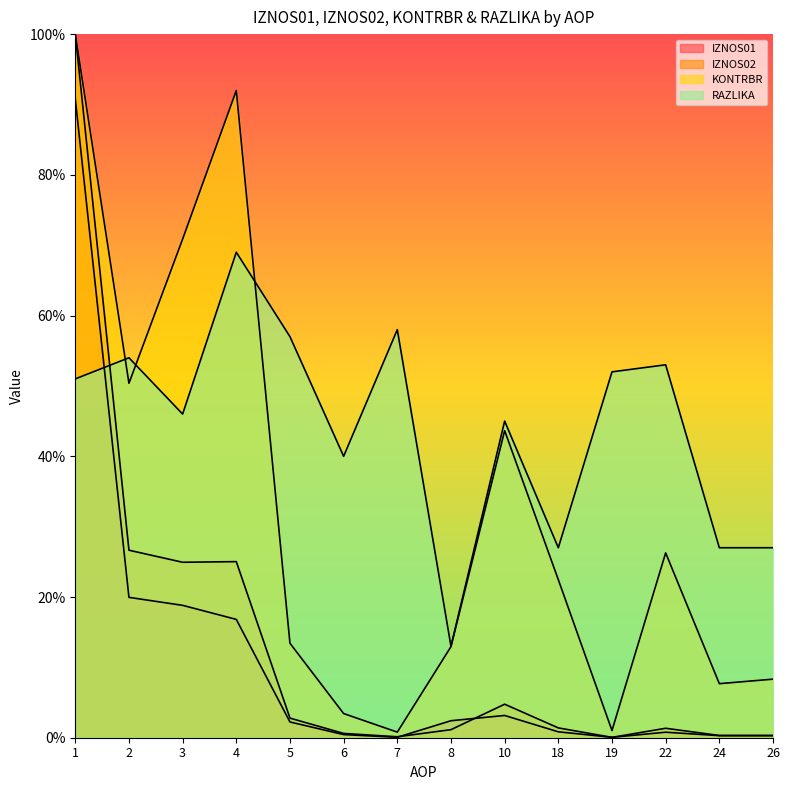

At how many categories does at least one series exceed 44?

9